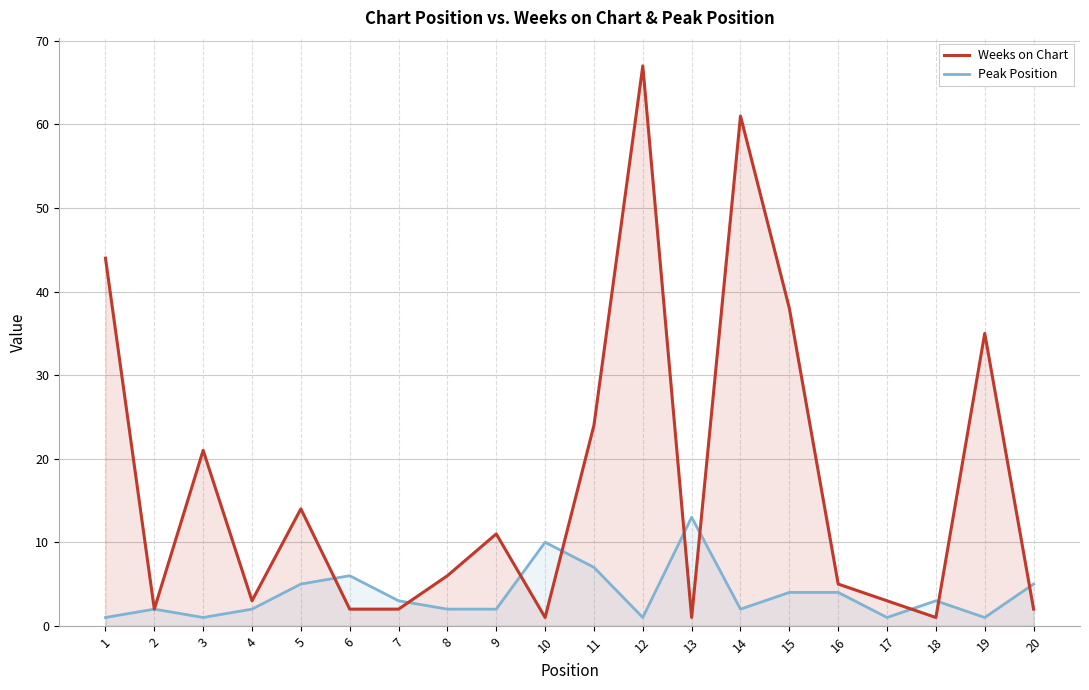

Rank the series by their average value, from highest to lowest.

Weeks on Chart, Peak Position